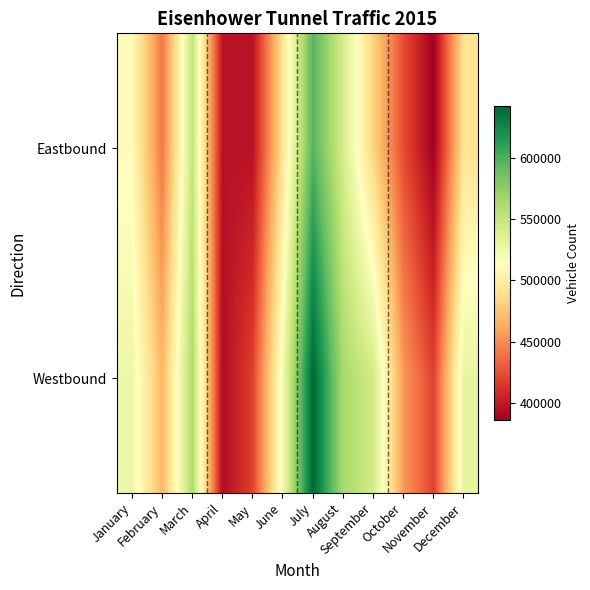

Reading left to right, extract all data points from this chart.

Eastbound: January=511366	February=440729	March=550228	April=396741	May=396142	June=491962	July=596168	August=540598	September=482056	October=423389	November=385898	December=492405
Westbound: January=525258	February=468304	March=561051	April=392419	May=419128	June=522218	July=642071	August=563424	September=542702	October=455136	November=419131	December=529270